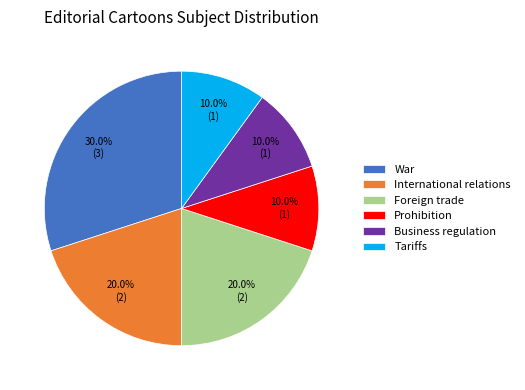

Does any single category account for the majority?

No